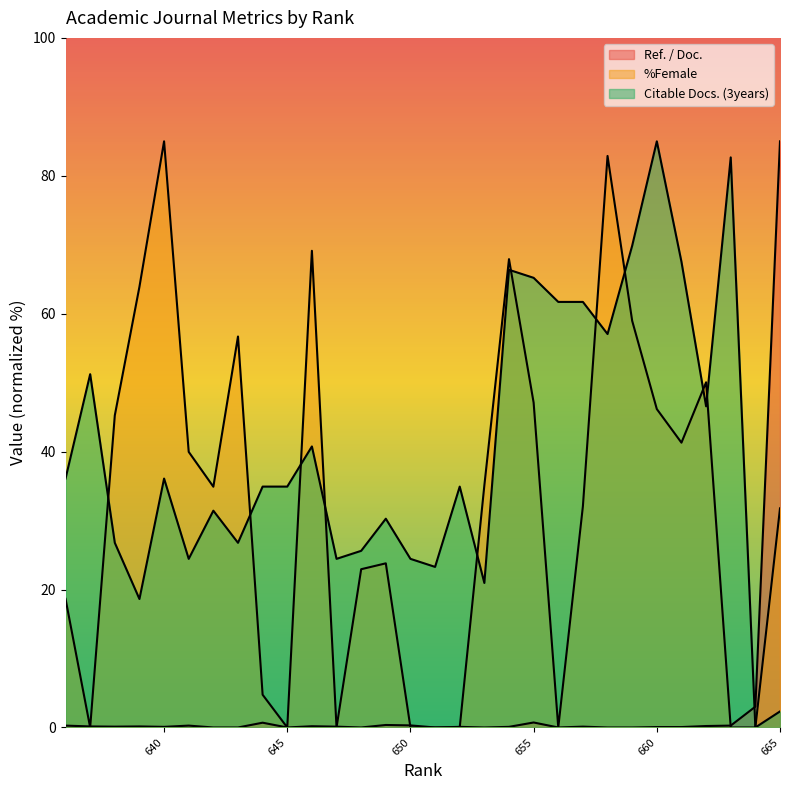

In %Female, how many points are higher than both neighbors (excluding endpoints)?

7